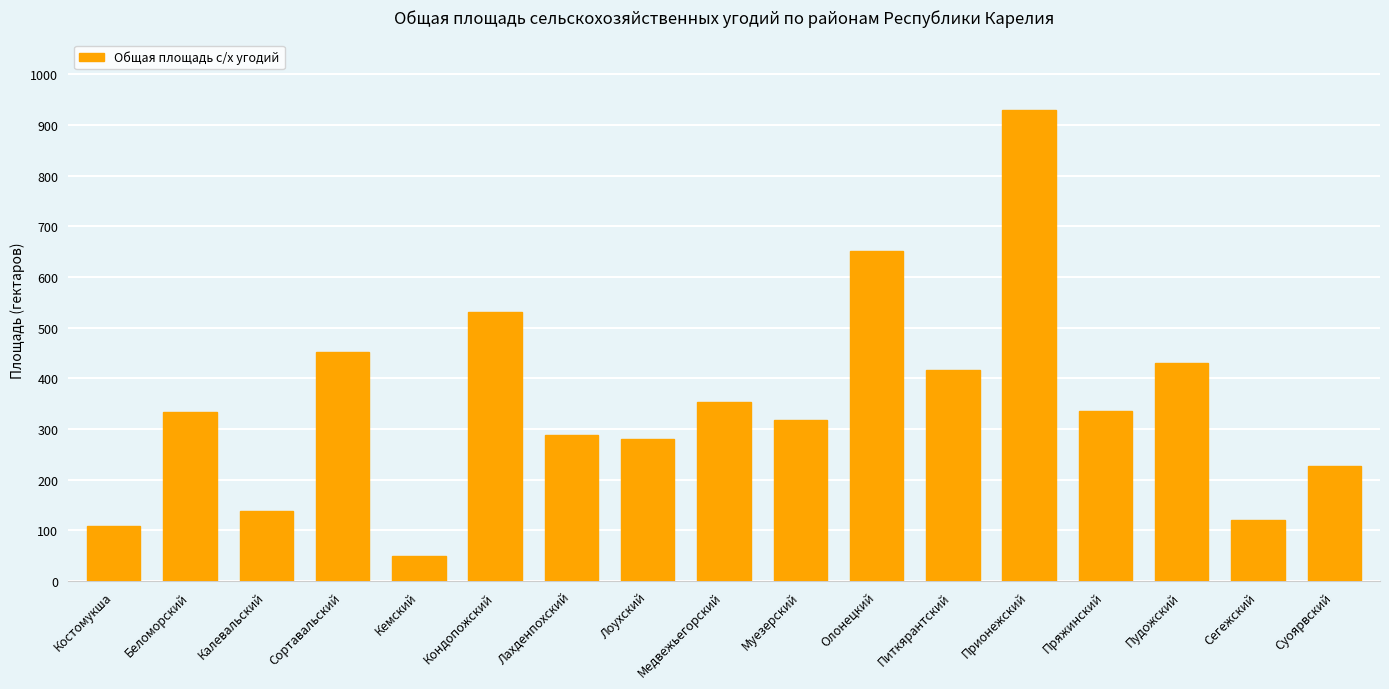

What is the sum of the values at Сортавальский and Лахденпохский?

740.7